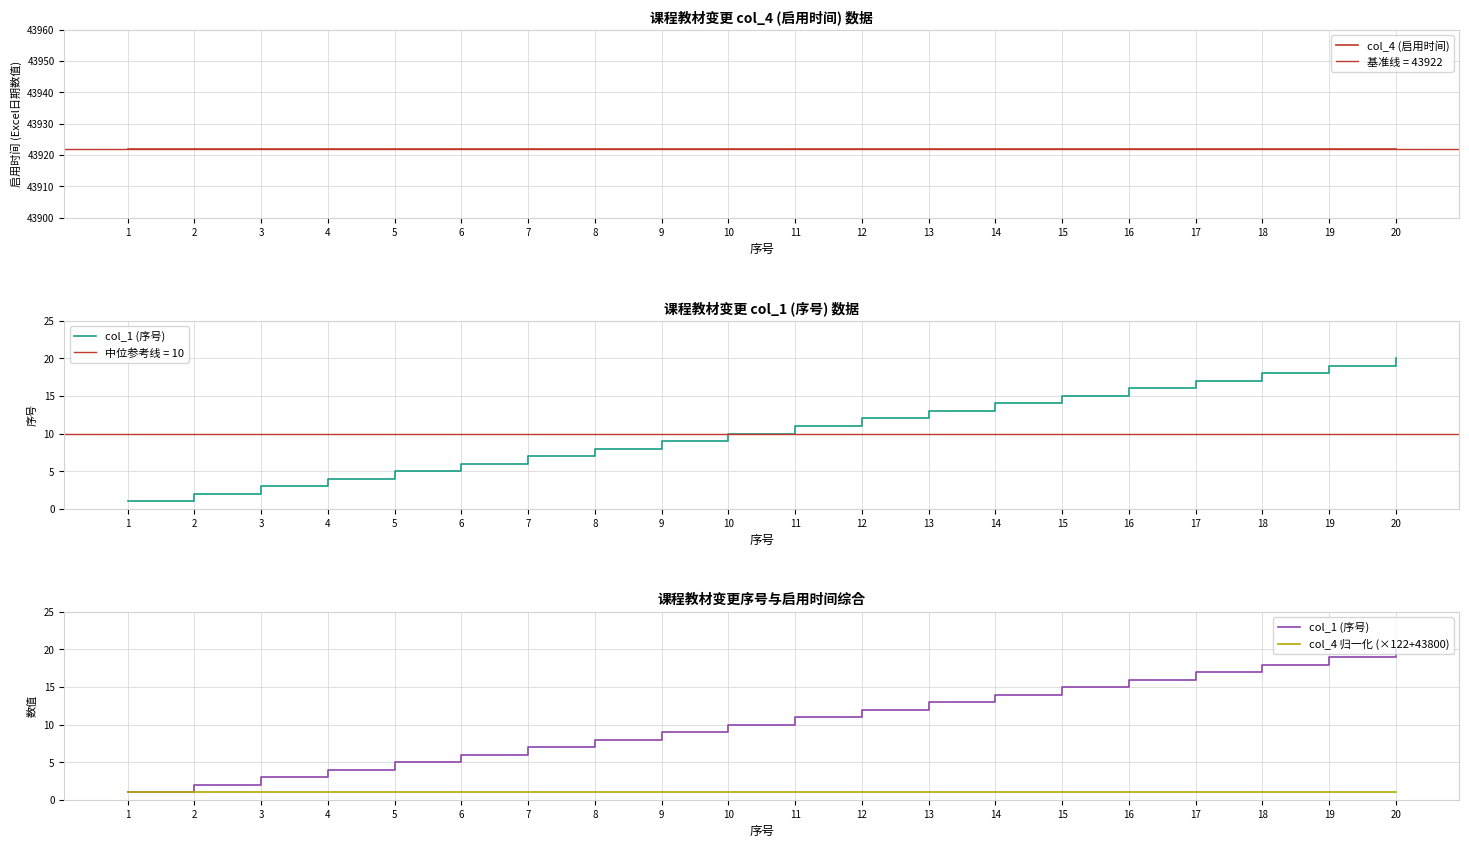

At how many categories does at least one series exceed 7662?

20